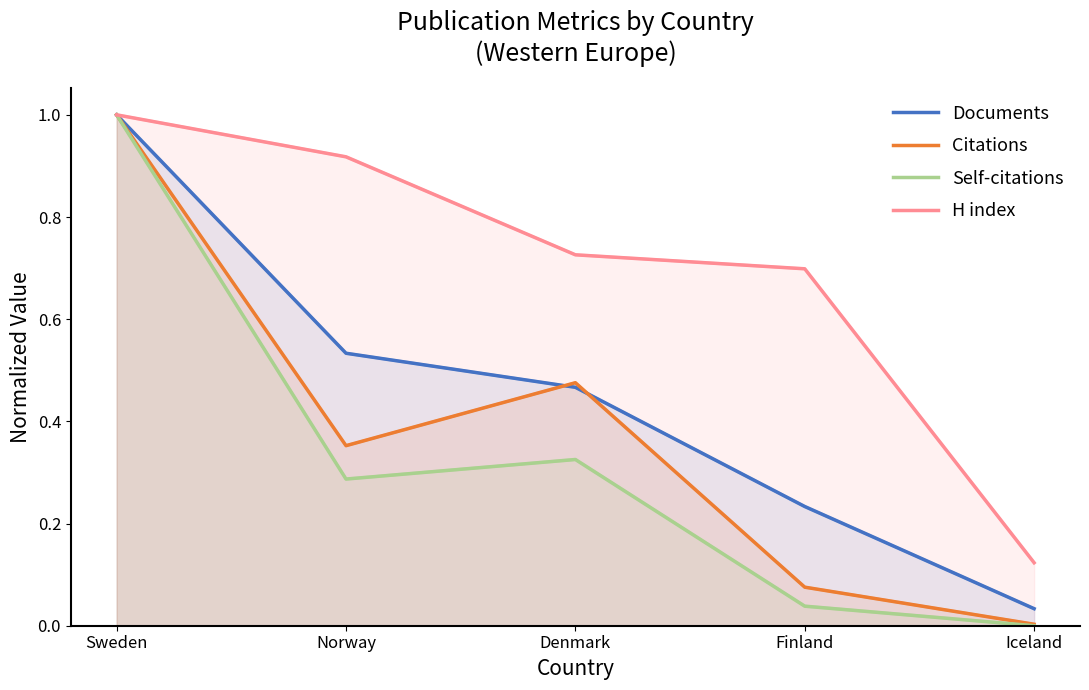

Which category has the highest value in the Documents series?

Sweden